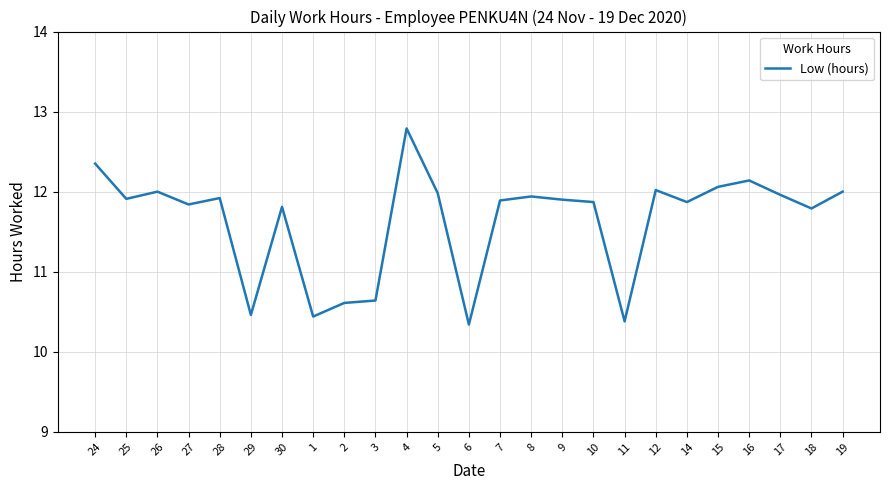

Which category has the highest value across all series?

4